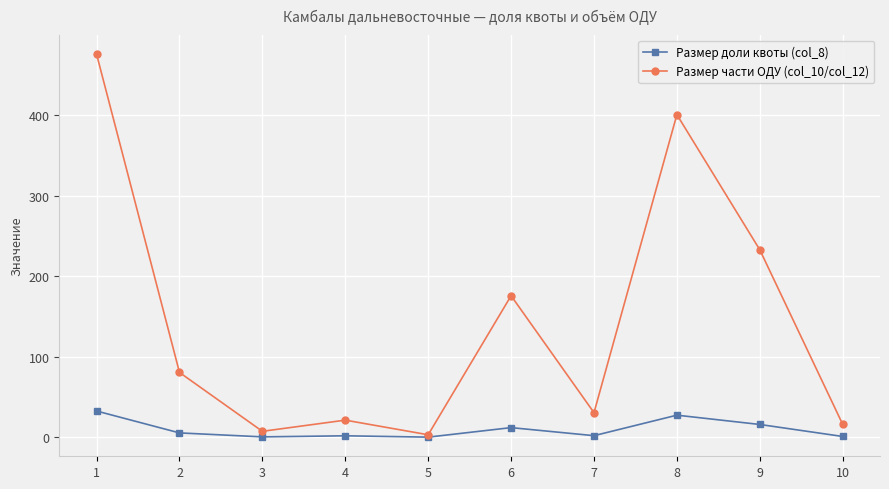

What is the average value of the Размер доли квоты (col_8) series?

10.0